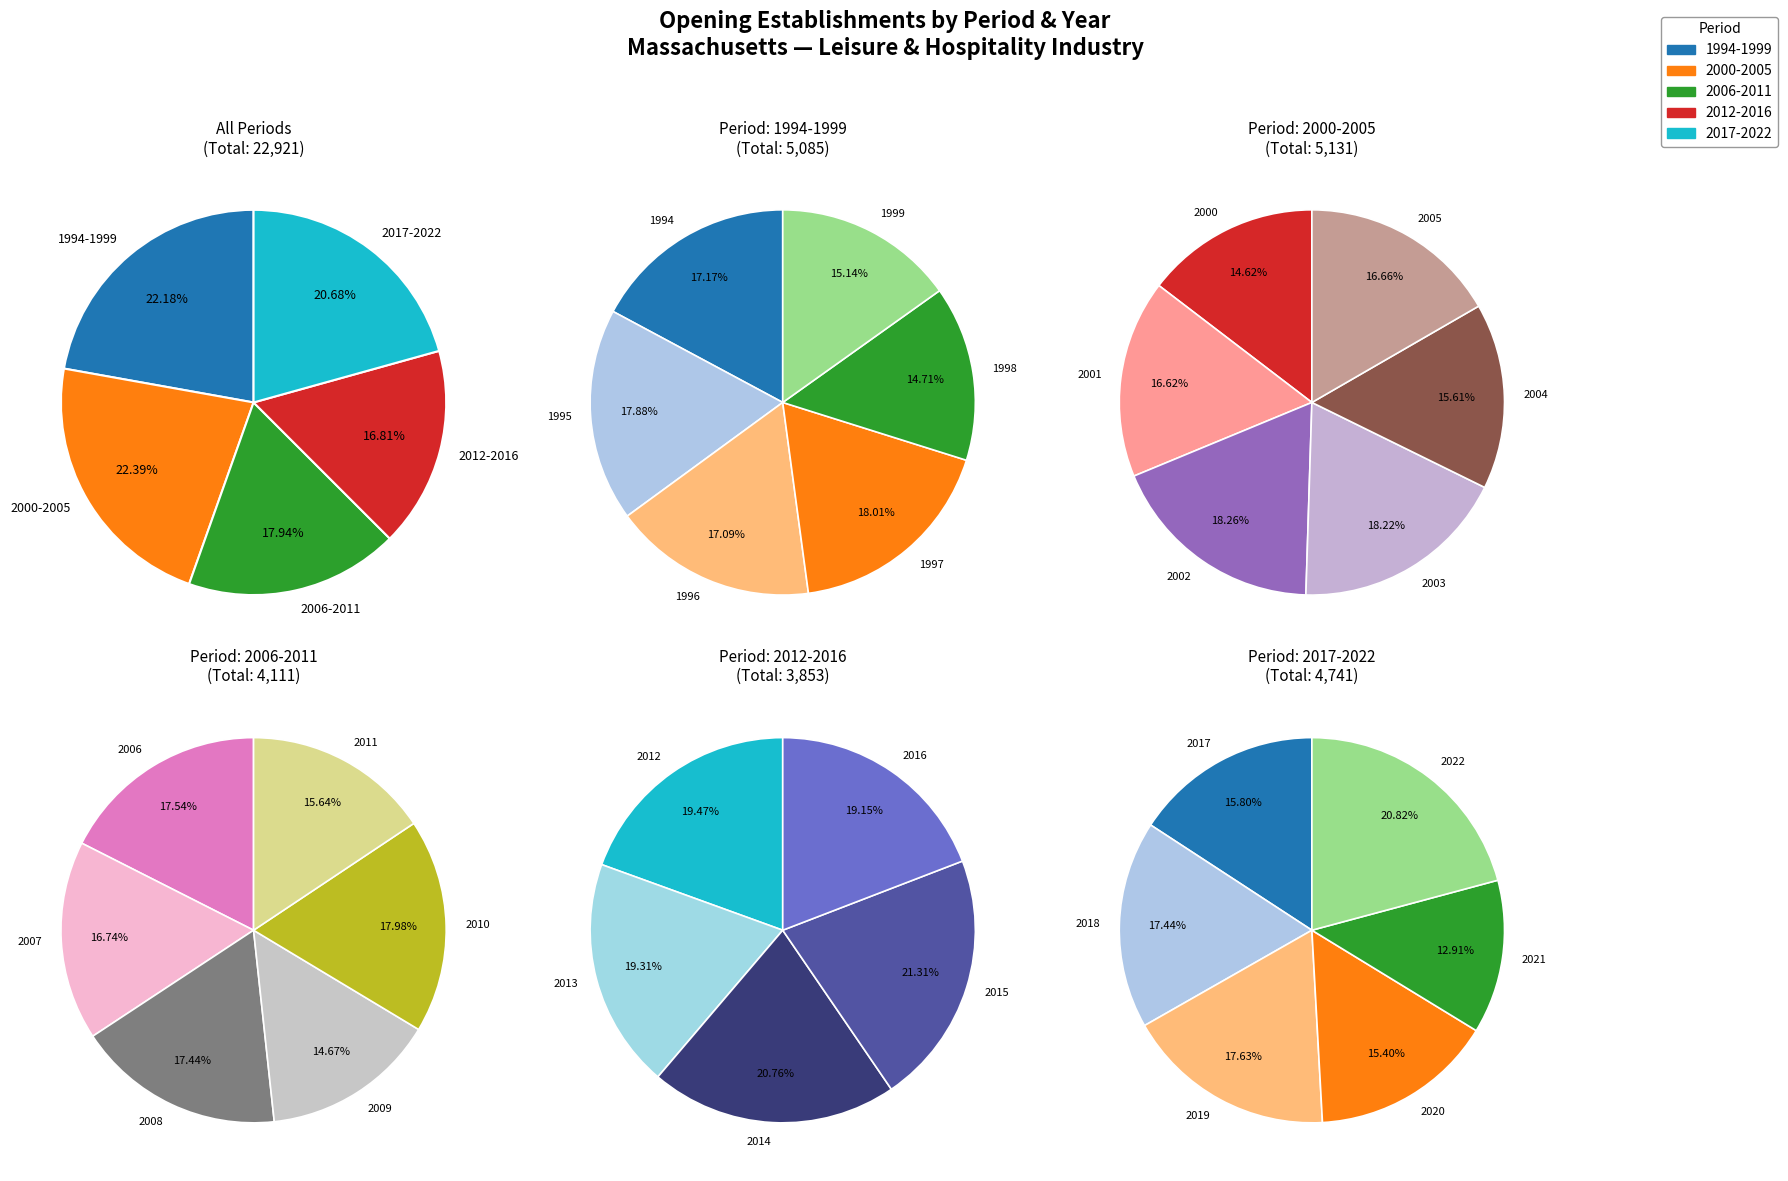

Which has a higher value, 2003 or 1997?

2003